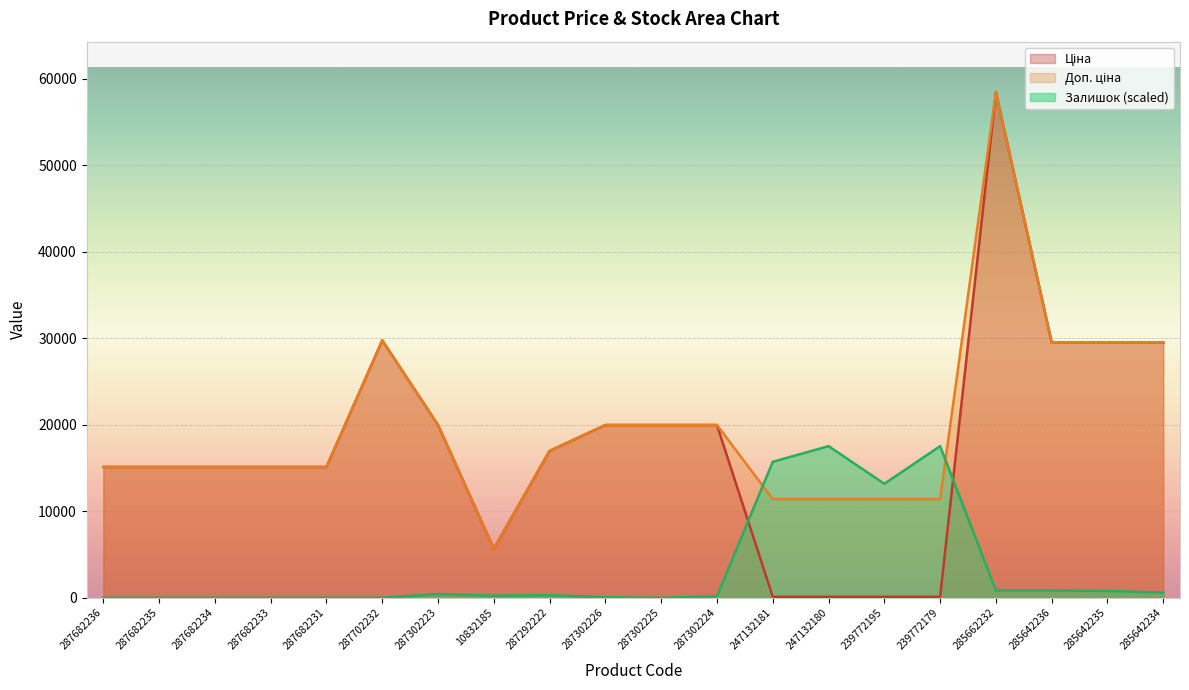

True or false: Ціна has more than 1 interior local peaks.

True